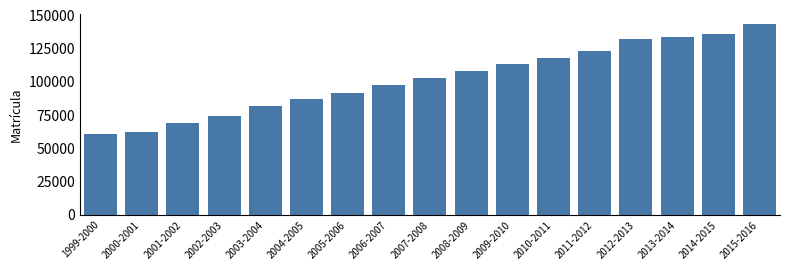

Reading right to left, list all the values displayed in this chart.

143559	136030	133485	132484	123495	117878	113110	108193	103215	97524	91903	86978	82134	74630	69220	62384	60933